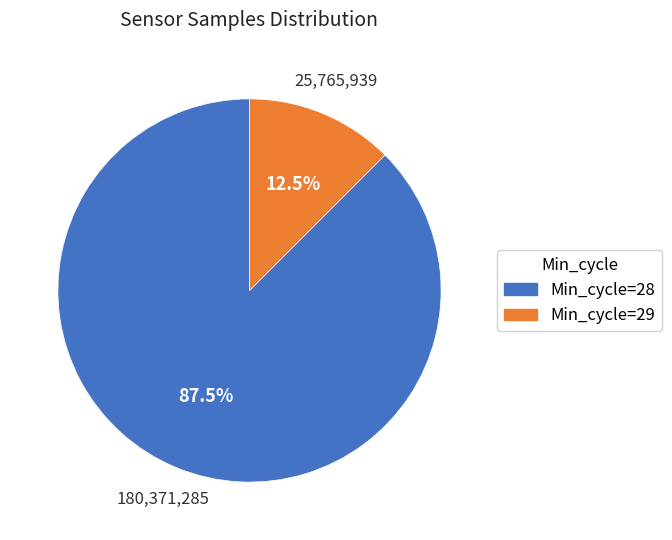

Does any single category account for the majority?

Yes